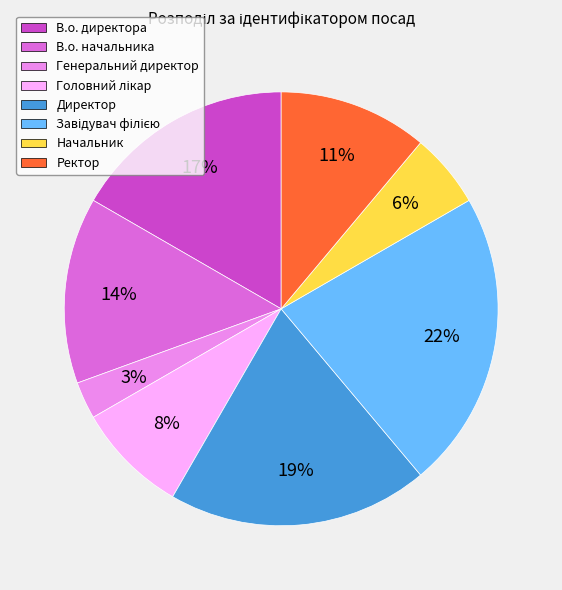

Is it true that Директор is 19% of the pie?

True